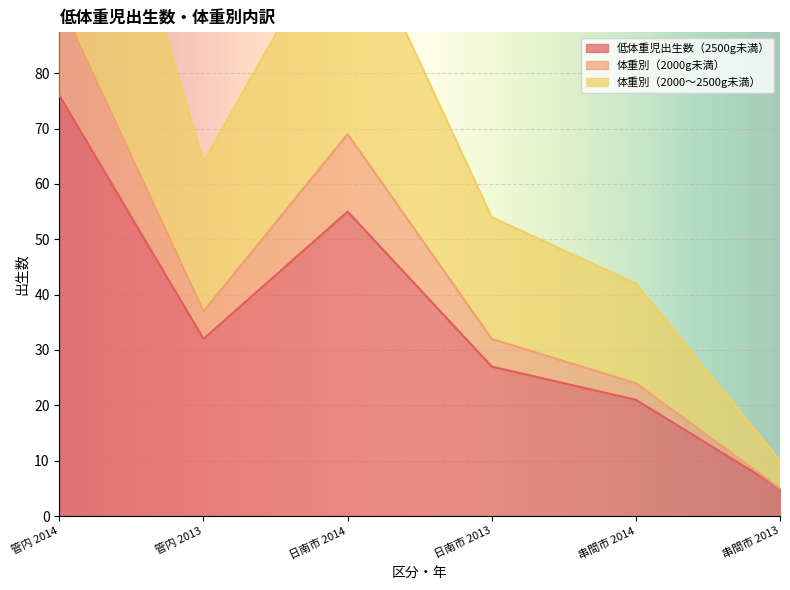

Rank the series by their maximum value, from highest to lowest.

体重別（2000～2500g未満）, 体重別（2000g未満）, 低体重児出生数（2500g未満）